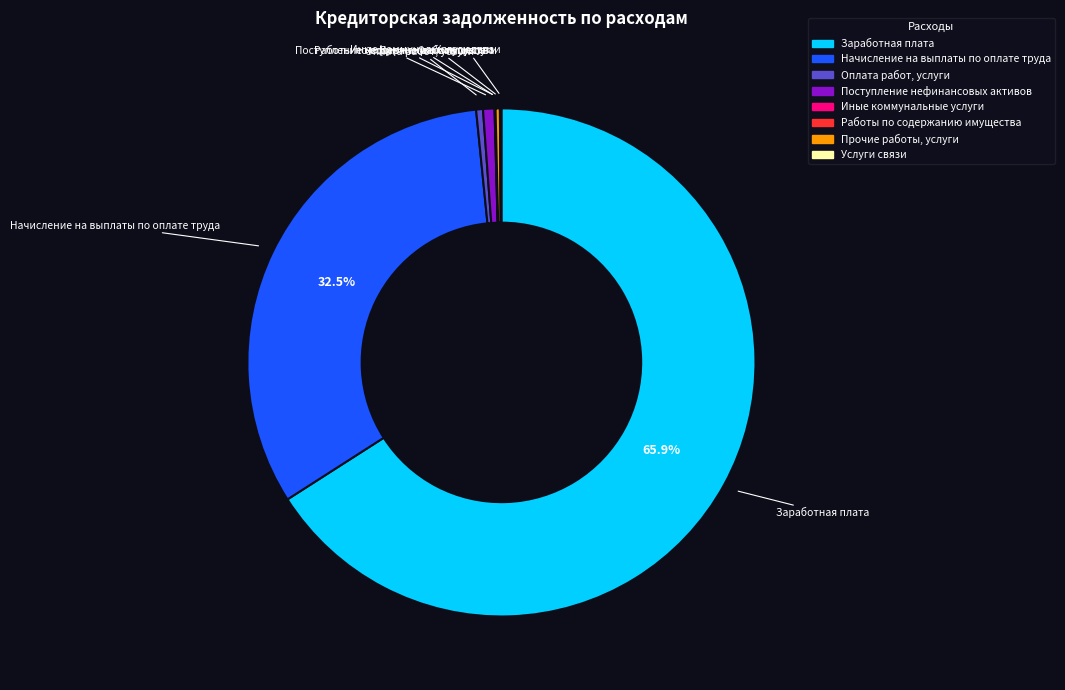

Is there any slice that represents more than half of the pie?

Yes